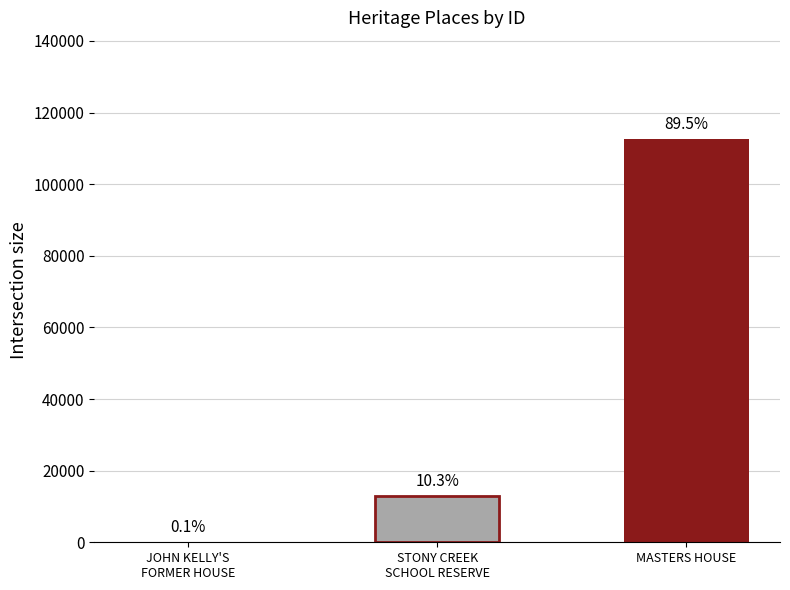

What is the minimum value shown in the chart?

149